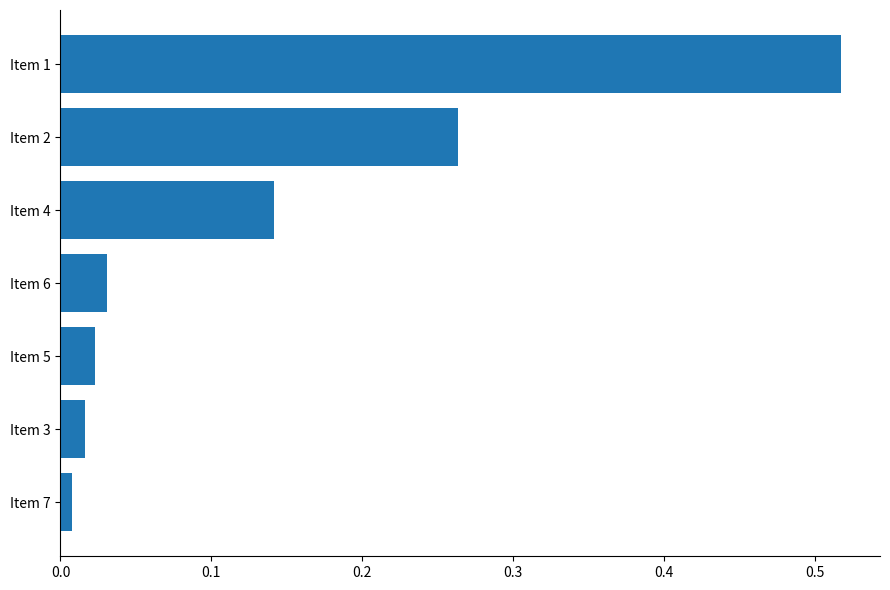

Rank the categories by value from lowest to highest.

Item 7, Item 3, Item 5, Item 6, Item 4, Item 2, Item 1